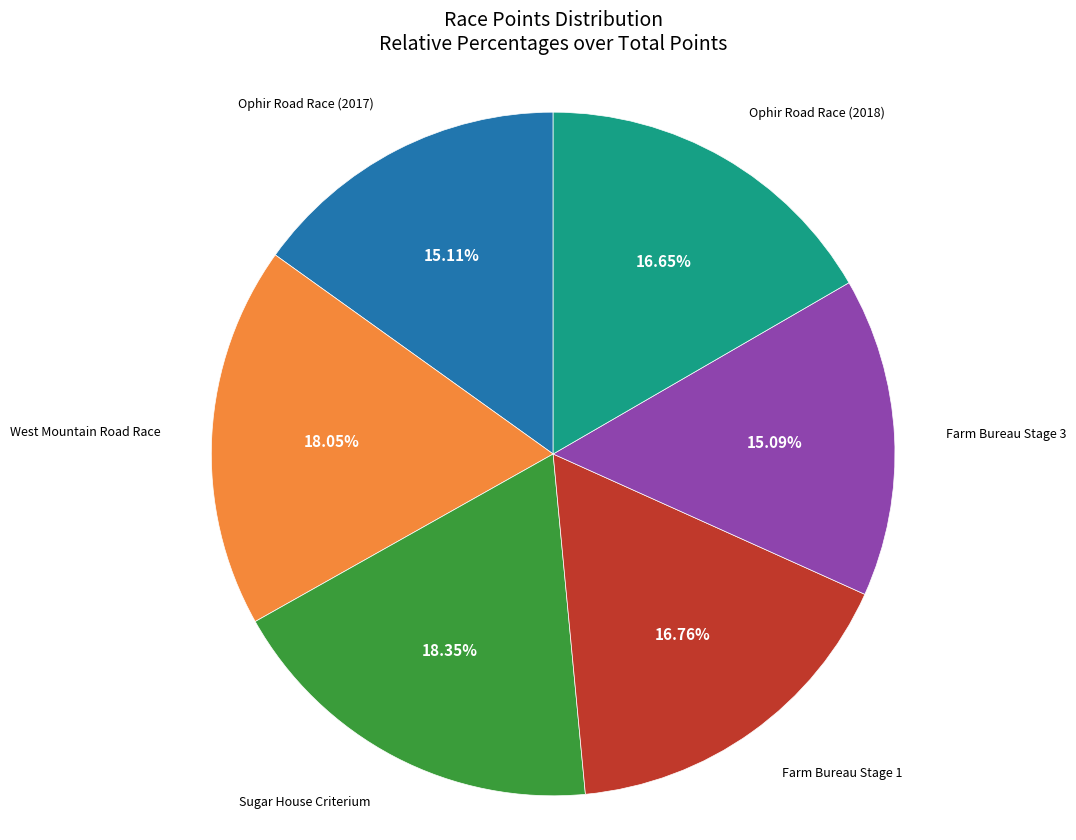

Is there any slice that represents more than half of the pie?

No